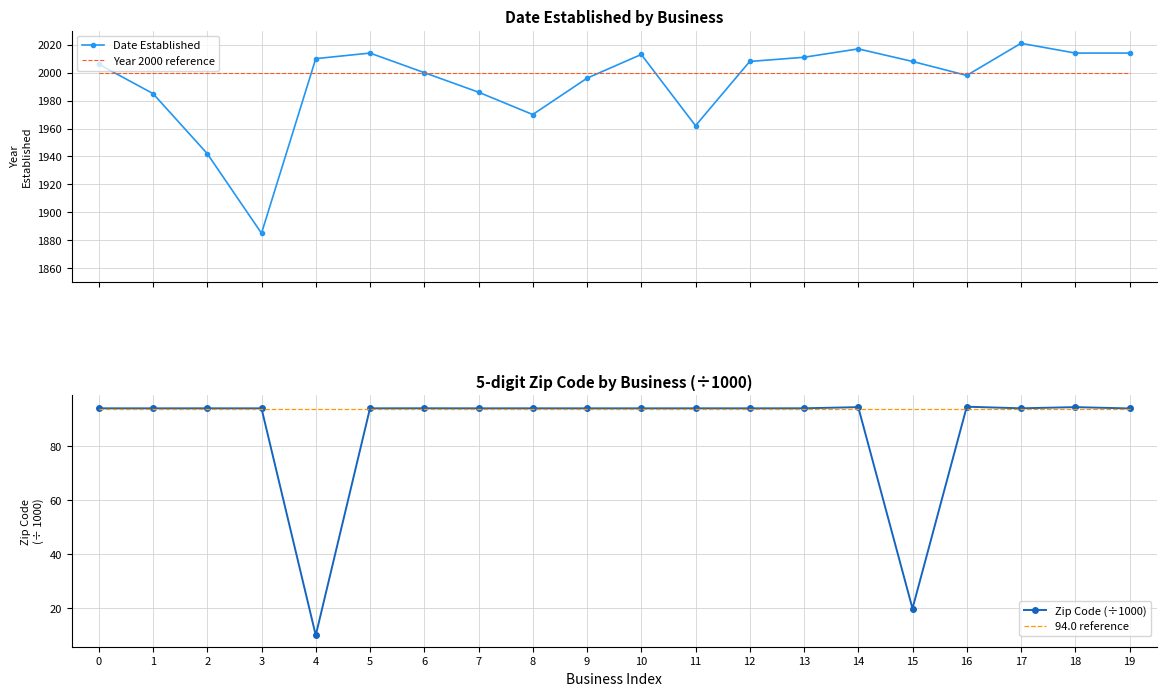

The 94.0 reference series shows 94.0 at 10. True or false?

True